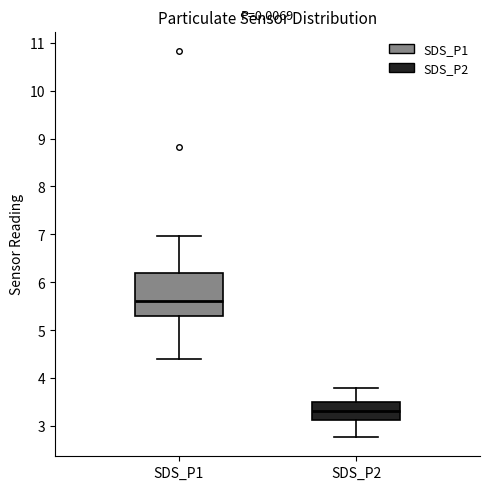

Reading left to right, transcribe this box plot: for each box, give where its median line is, the range the box spans, and where its two whiskers end, as read against the y-axis. The values are not printed on the chart, so give them approximately, as read against the axis.

SDS_P1: median 5.6, box 5.3 to 6.2, whiskers 4.4 to 7.0
SDS_P2: median 3.3, box 3.1 to 3.5, whiskers 2.8 to 3.8